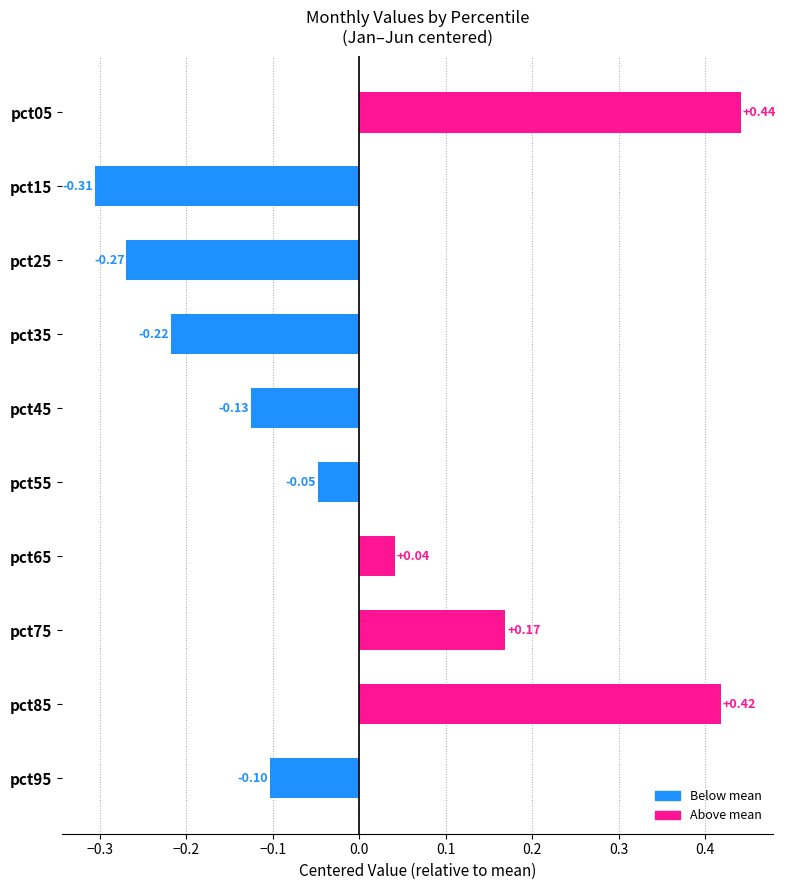

How many bars are there in total?

10